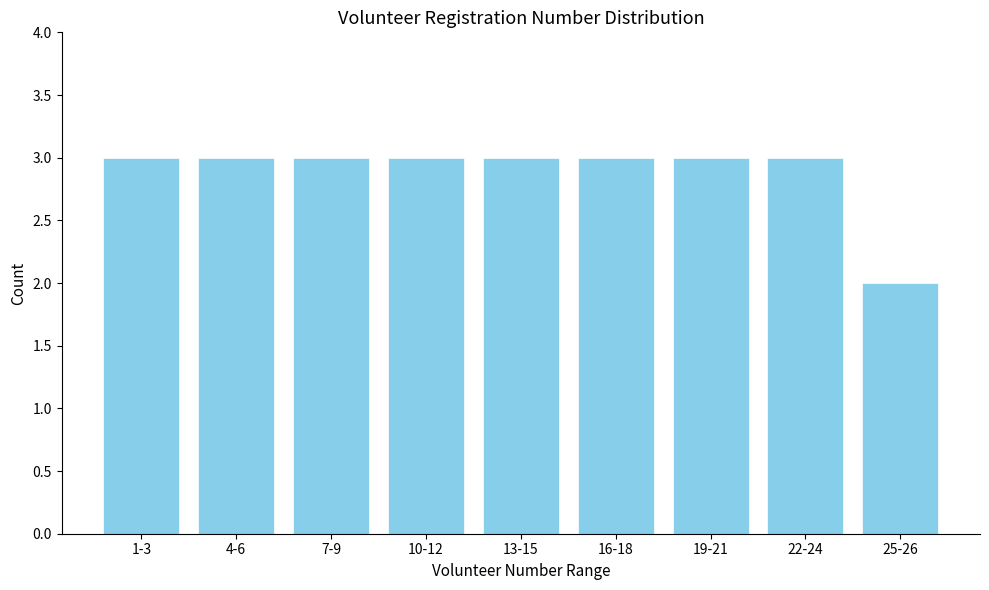

Reading left to right, transcribe all the data shown in this chart.

1-3=3	4-6=3	7-9=3	10-12=3	13-15=3	16-18=3	19-21=3	22-24=3	25-26=2